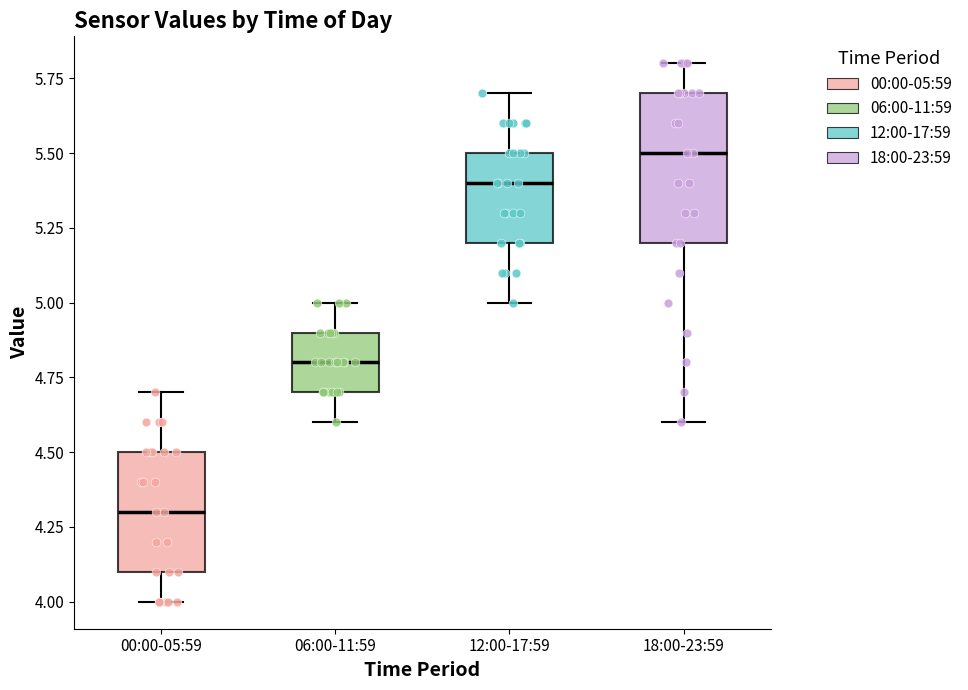

Where does the median line of the box for 06:00-11:59 sit on the y-axis? The values are not printed on the chart, so give them approximately, as read against the axis.

4.8